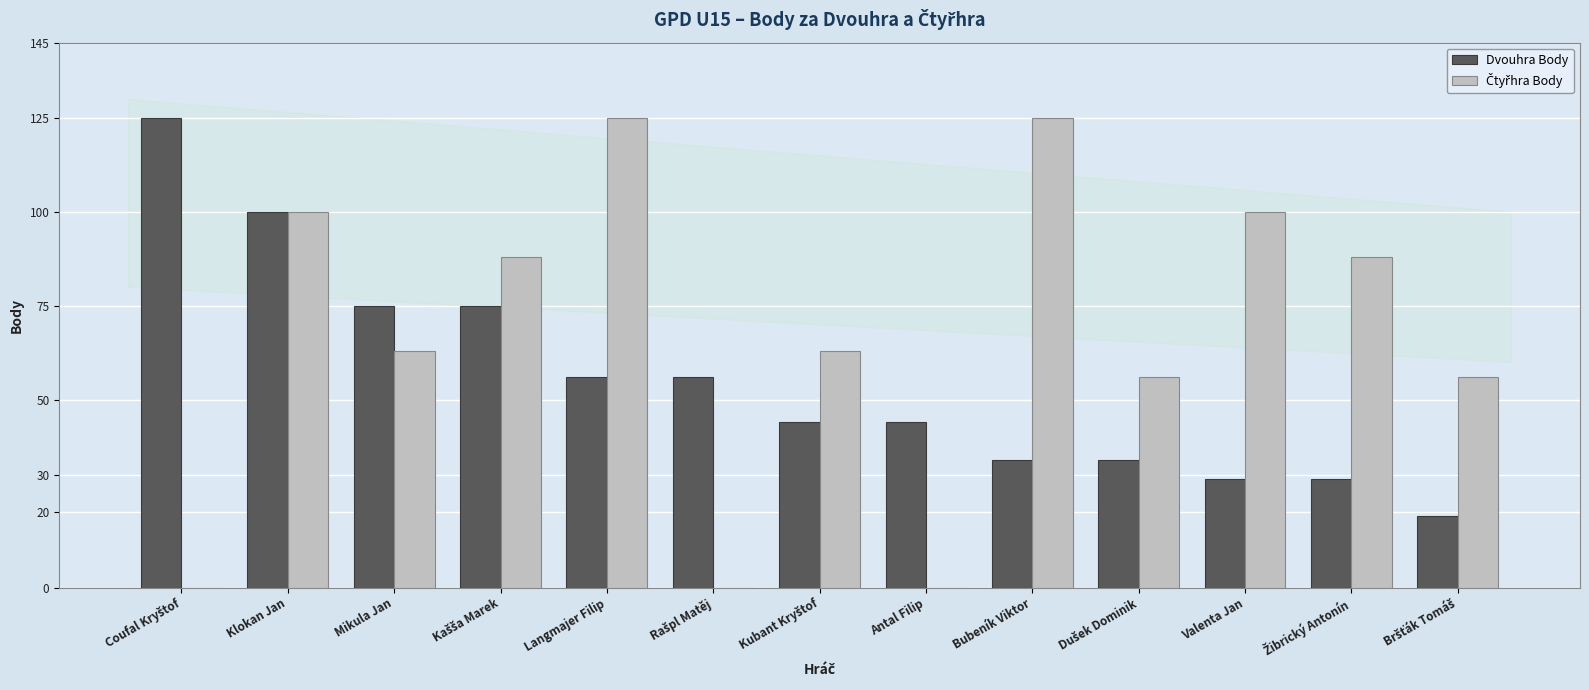

What is the greatest value displayed?

125